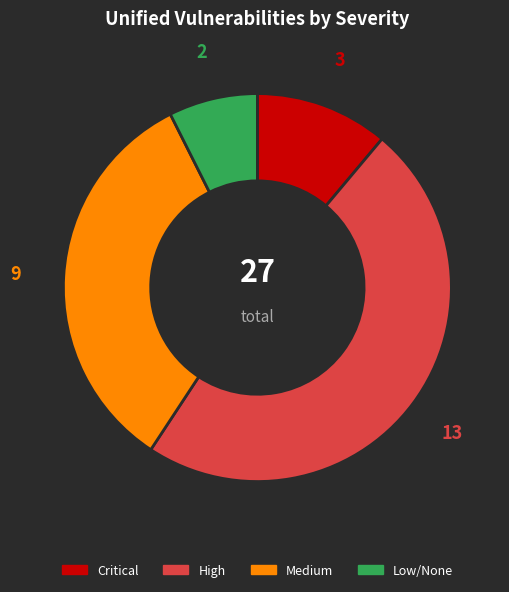

Is there a majority slice in this chart?

No